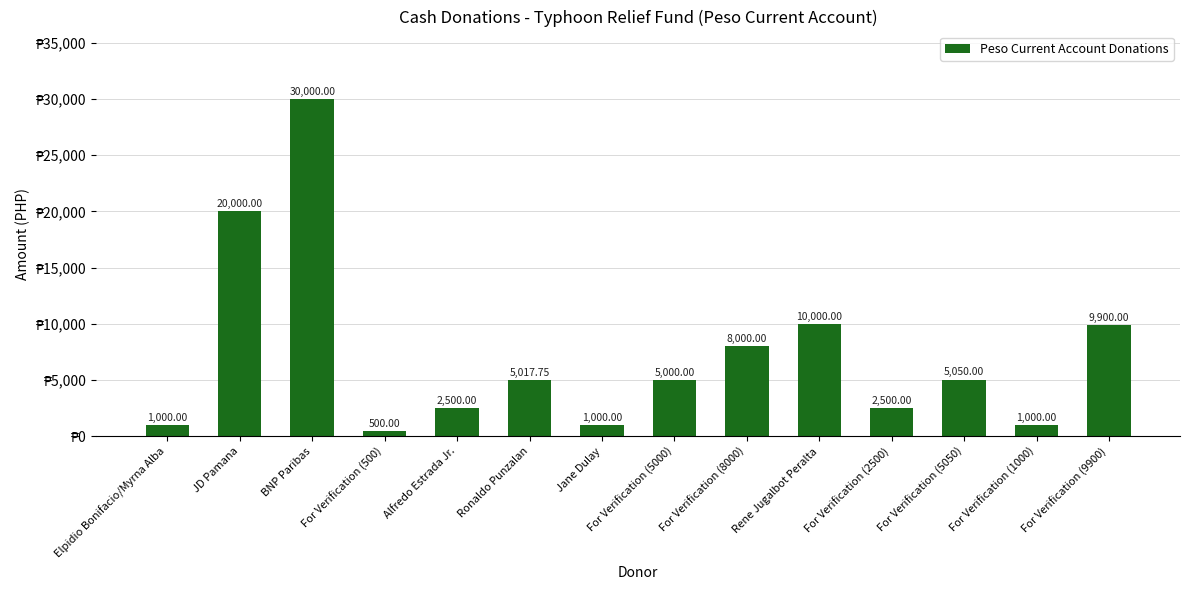

True or false: the data shows 5050.0 at For Verification (5050).

True